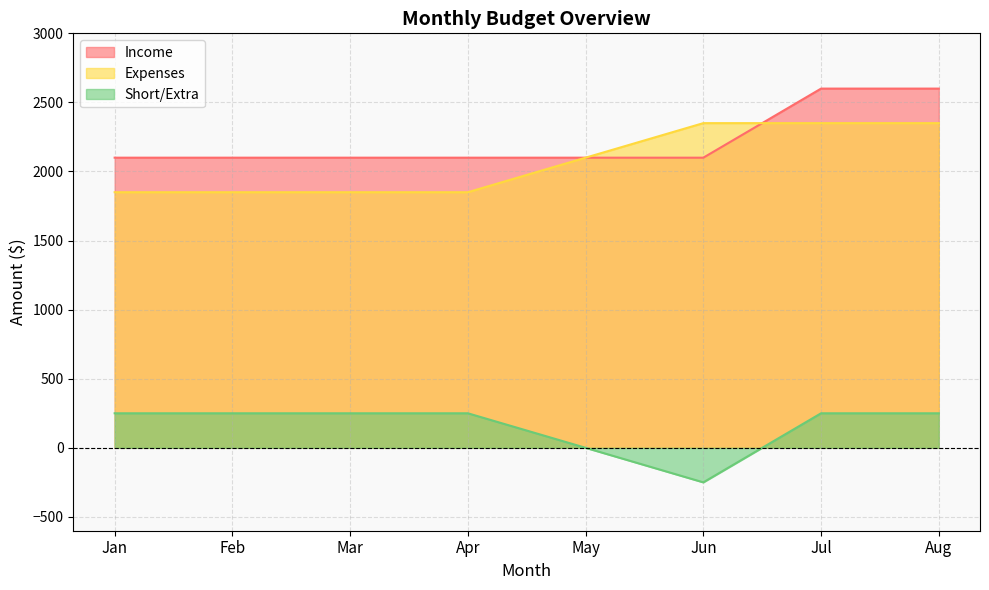

How many series are shown in this chart?

3